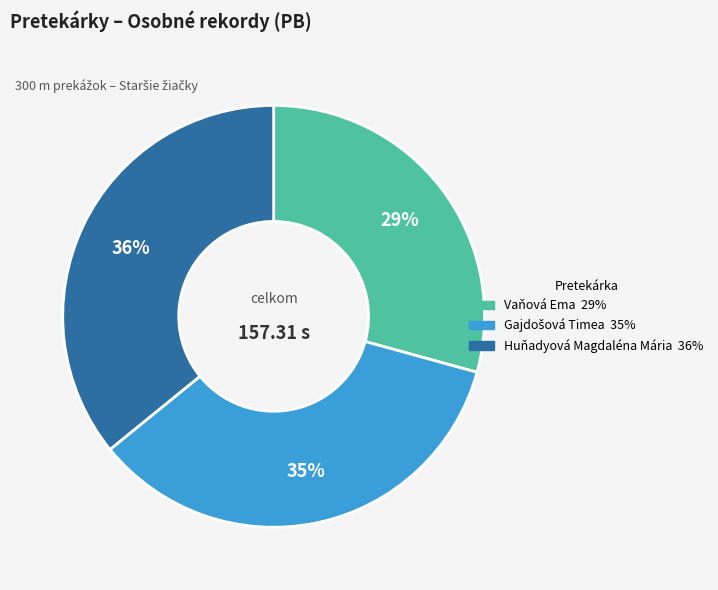

Count the number of slices in the pie.

3